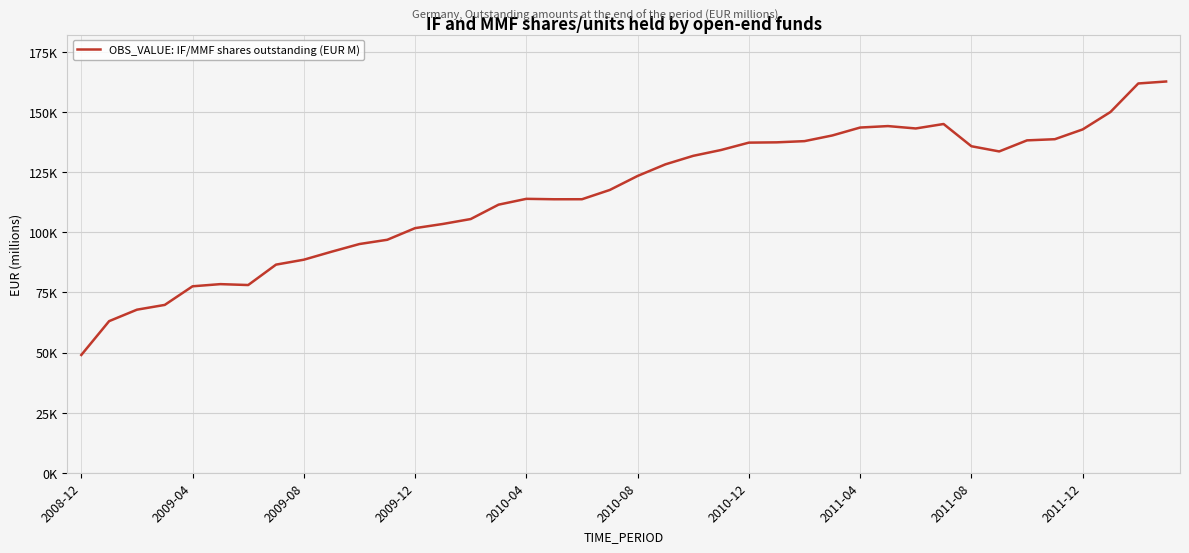

What is the value of the 10th point from the left?

91933.1